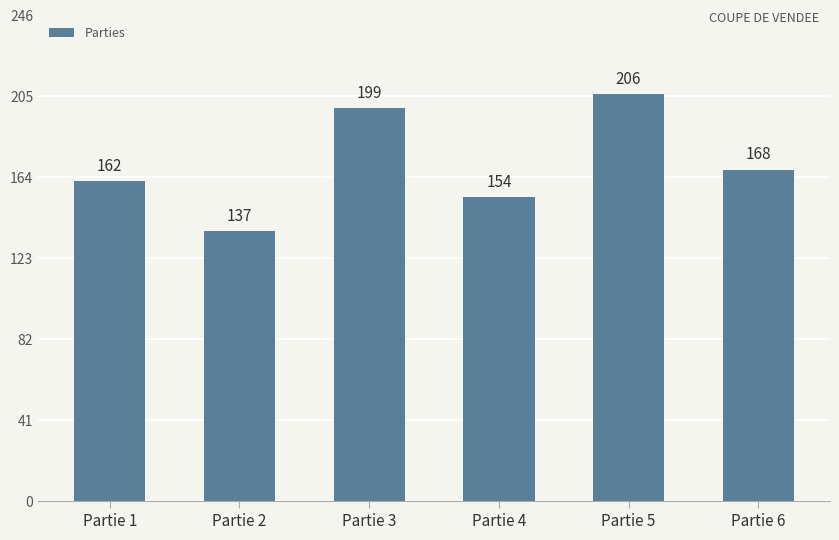

Rank the categories by value from highest to lowest.

Partie 5, Partie 3, Partie 6, Partie 1, Partie 4, Partie 2